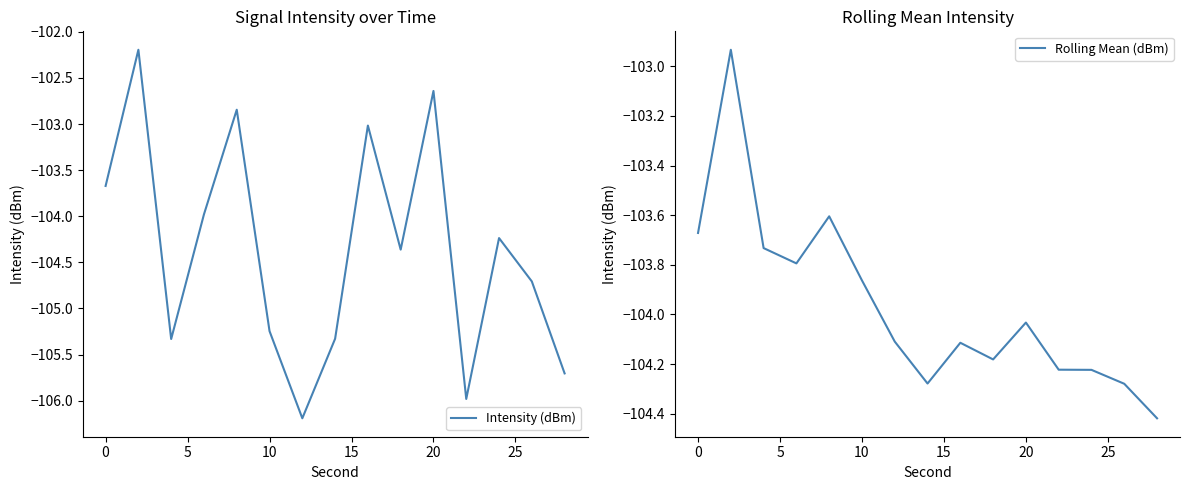

Rank the series by their average value, from highest to lowest.

Rolling Mean (dBm), Intensity (dBm)